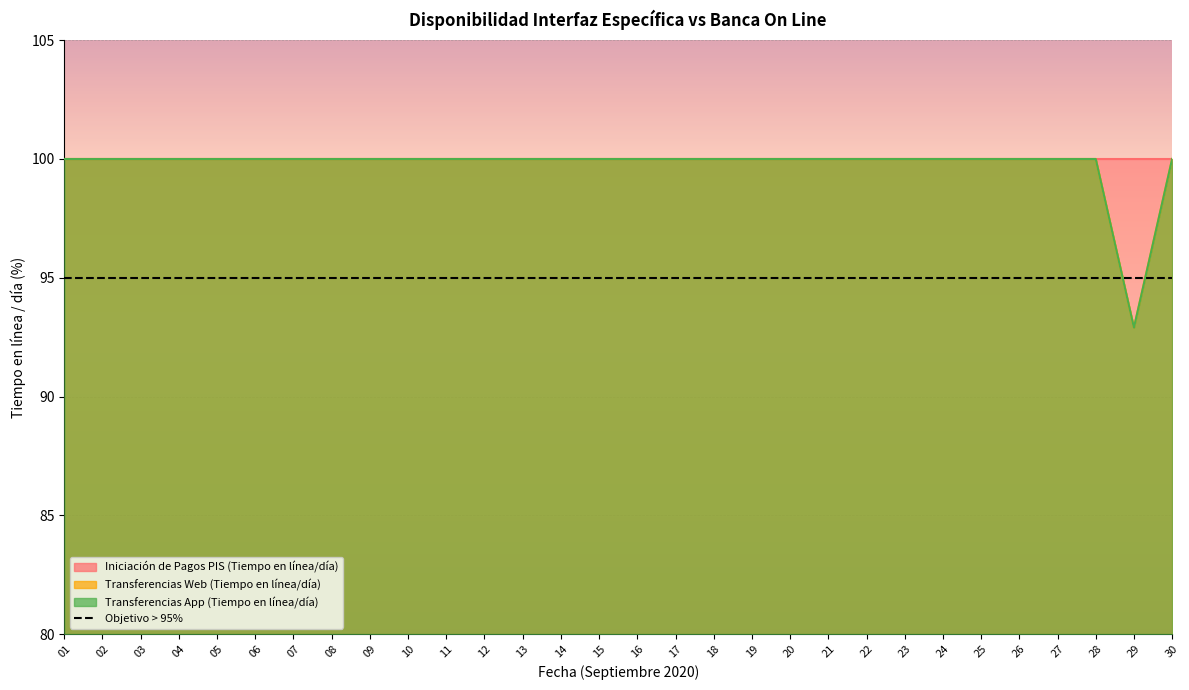

Which series has the widest spread of values?

Transferencias Web (Tiempo en línea/día)